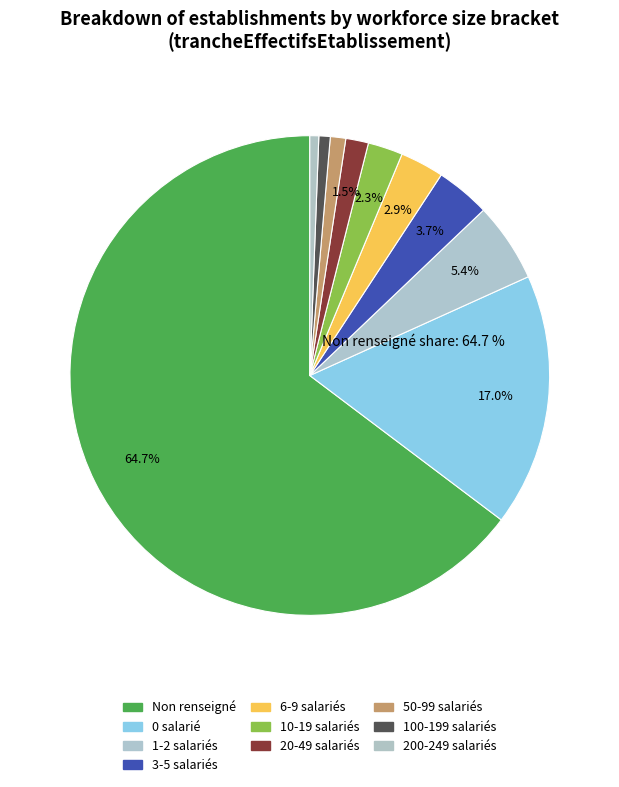

How many segments does this pie chart have?

10